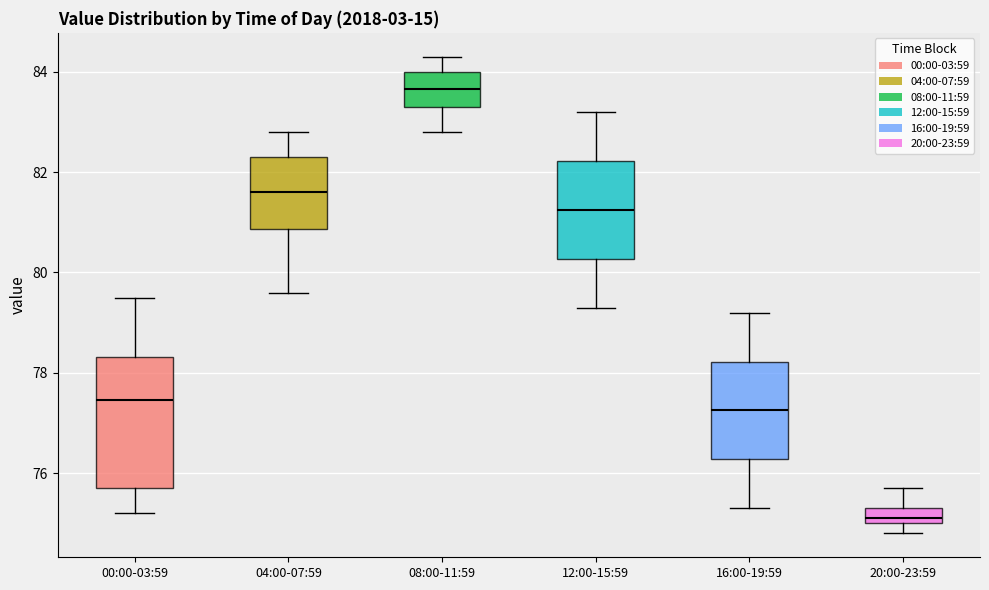

Comparing the boxes themselves (not the whiskers), which one is the tallest?

00:00-03:59